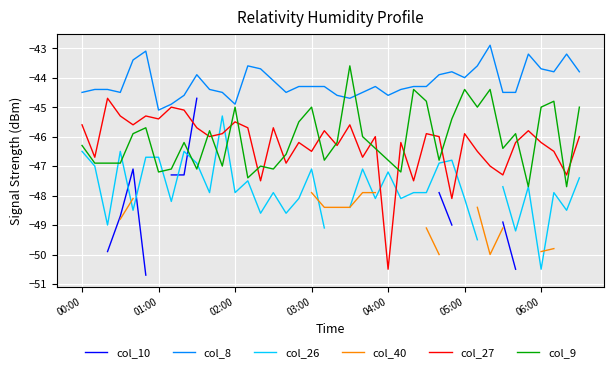

The value of col_8 at 38 is -43.2. True or false?

True